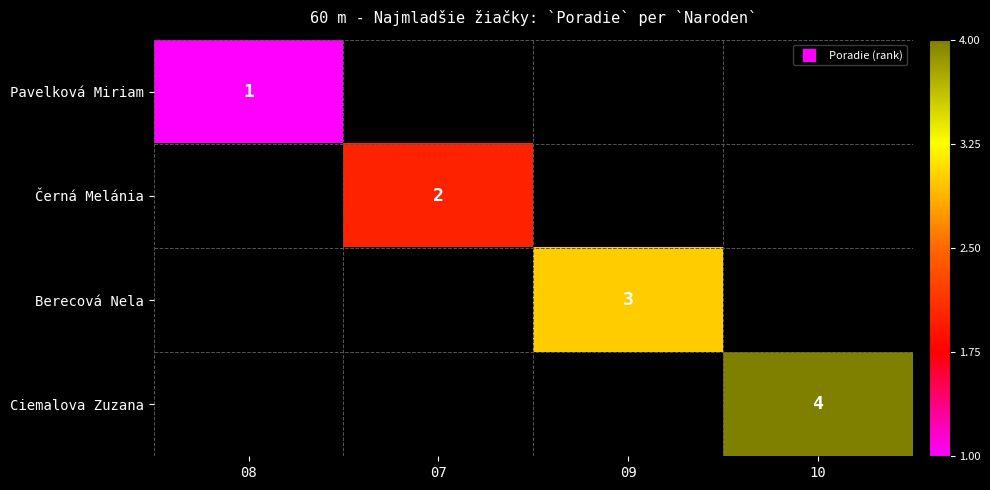

How many values in Pavelková Miriam are above zero?

1